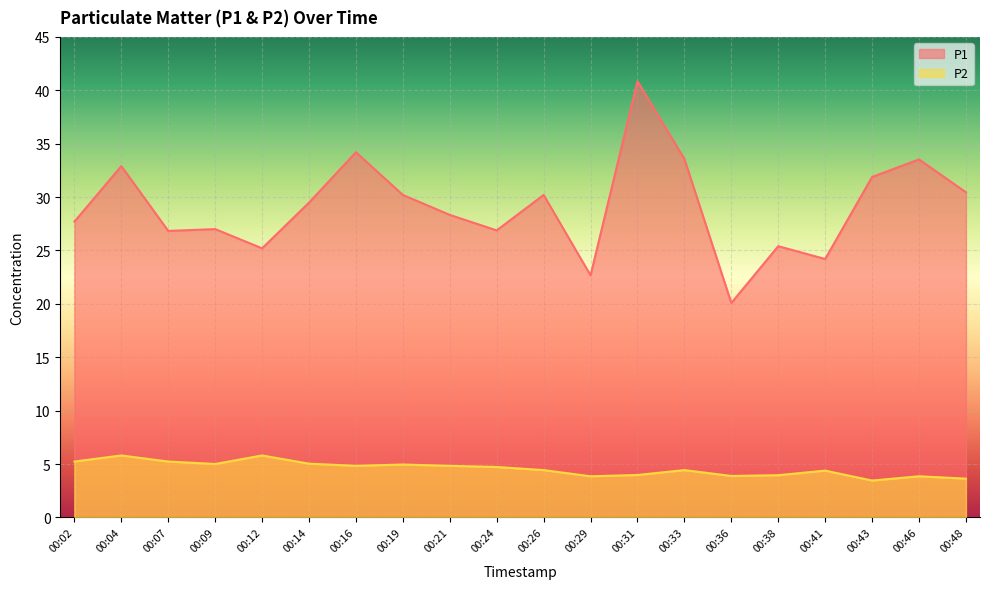

Where does the P2 series first go above 4?

00:02